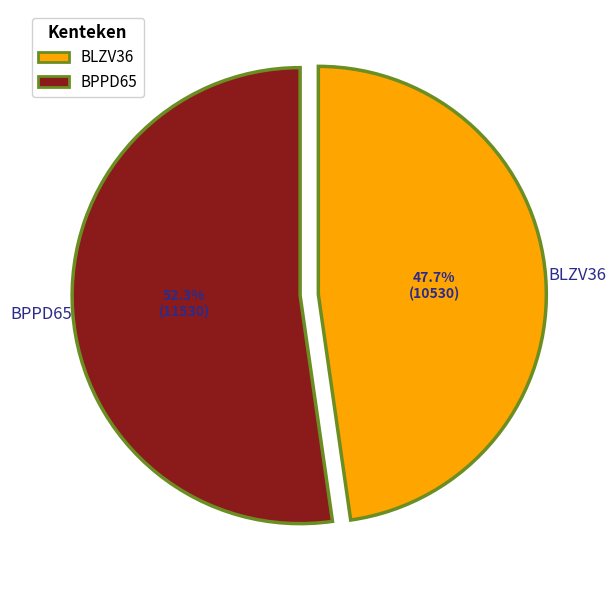

Which has a higher value, BLZV36 or BPPD65?

BPPD65